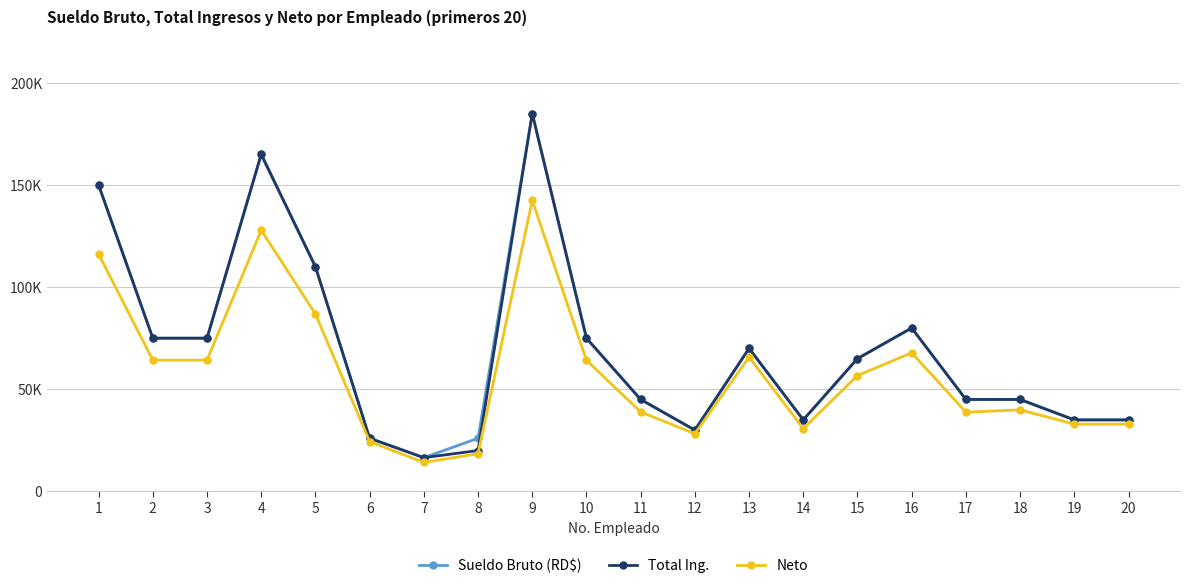

What are all the series names shown in the legend?

Sueldo Bruto (RD$), Total Ing., Neto